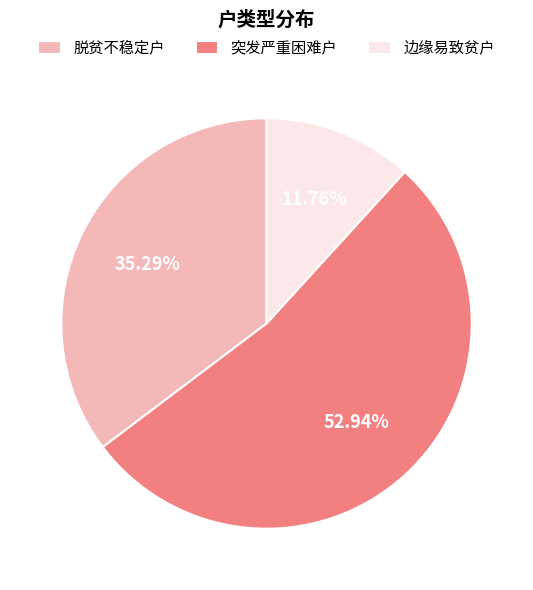

Rank the categories by value from lowest to highest.

边缘易致贫户, 脱贫不稳定户, 突发严重困难户